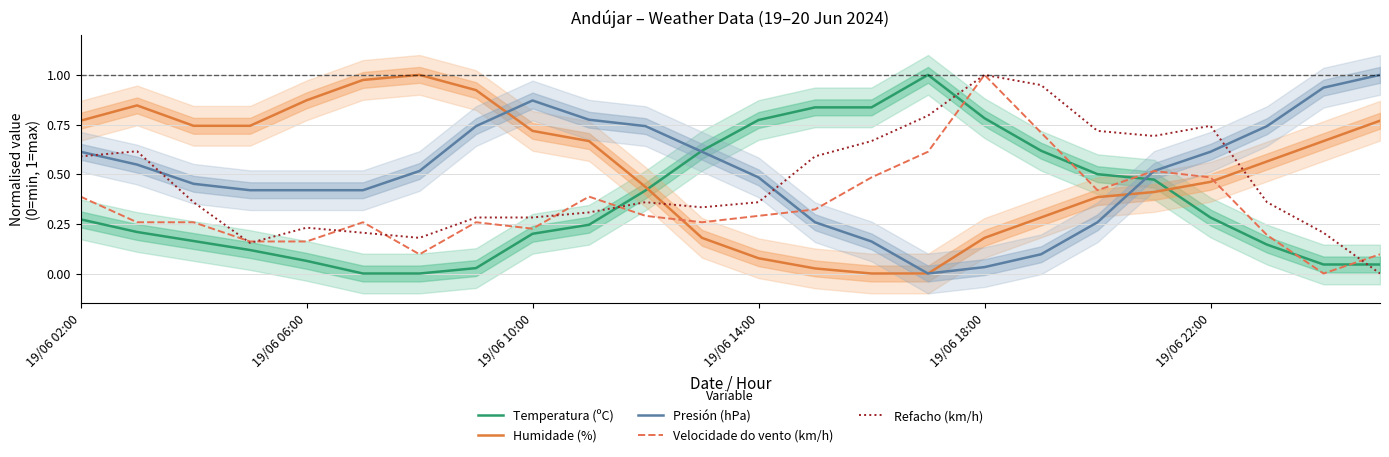

Which series has the largest total across all categories?

Humidade (%)